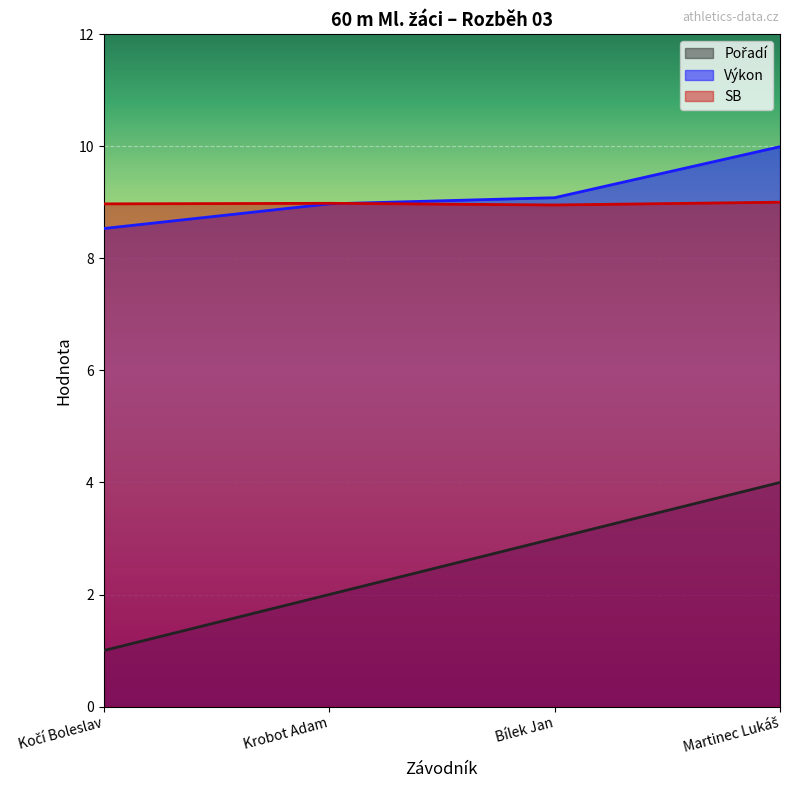

How many series are shown in this chart?

3